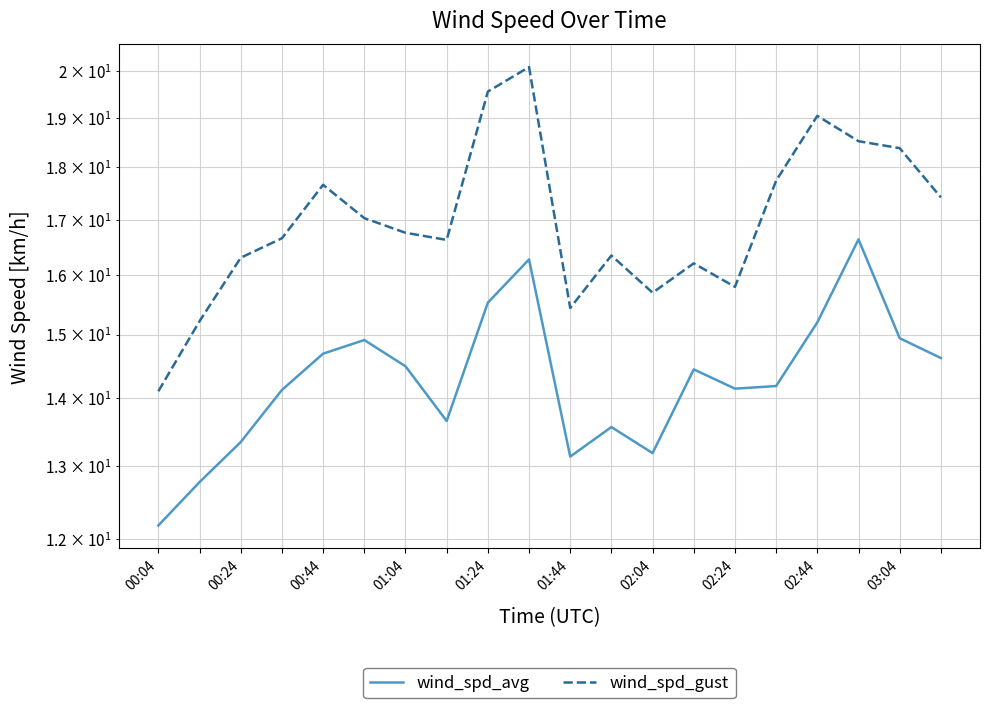

What is the value of the wind_spd_avg point at the 9th from the left?

15.5